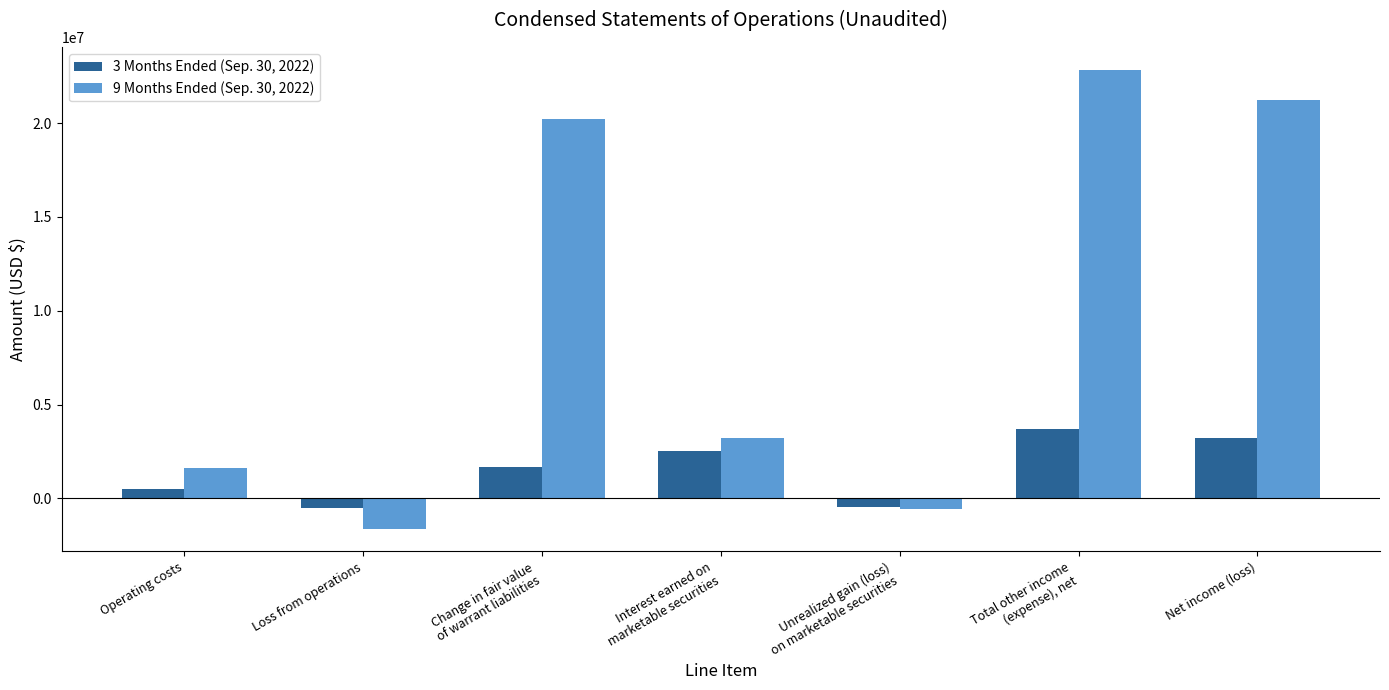

The value of 9 Months Ended (Sep. 30, 2022) at Net income (loss) is 11549267. True or false?

False